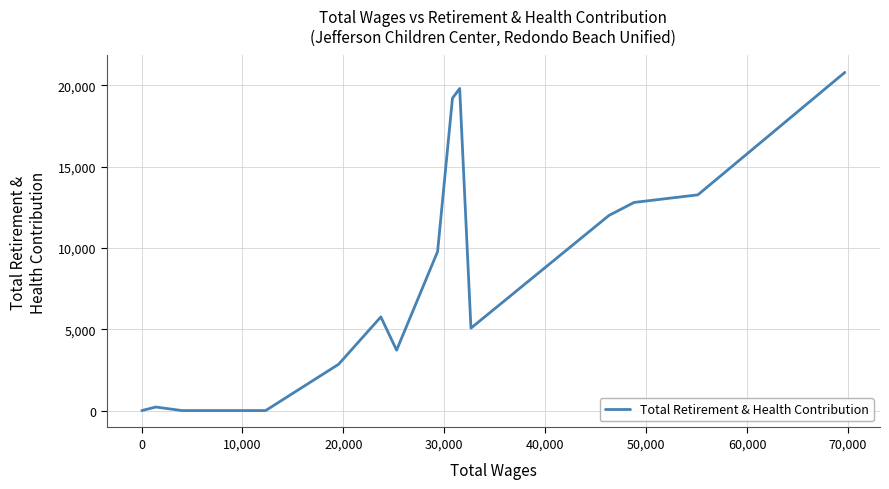

What is the difference between the maximum and minimum values?

20802